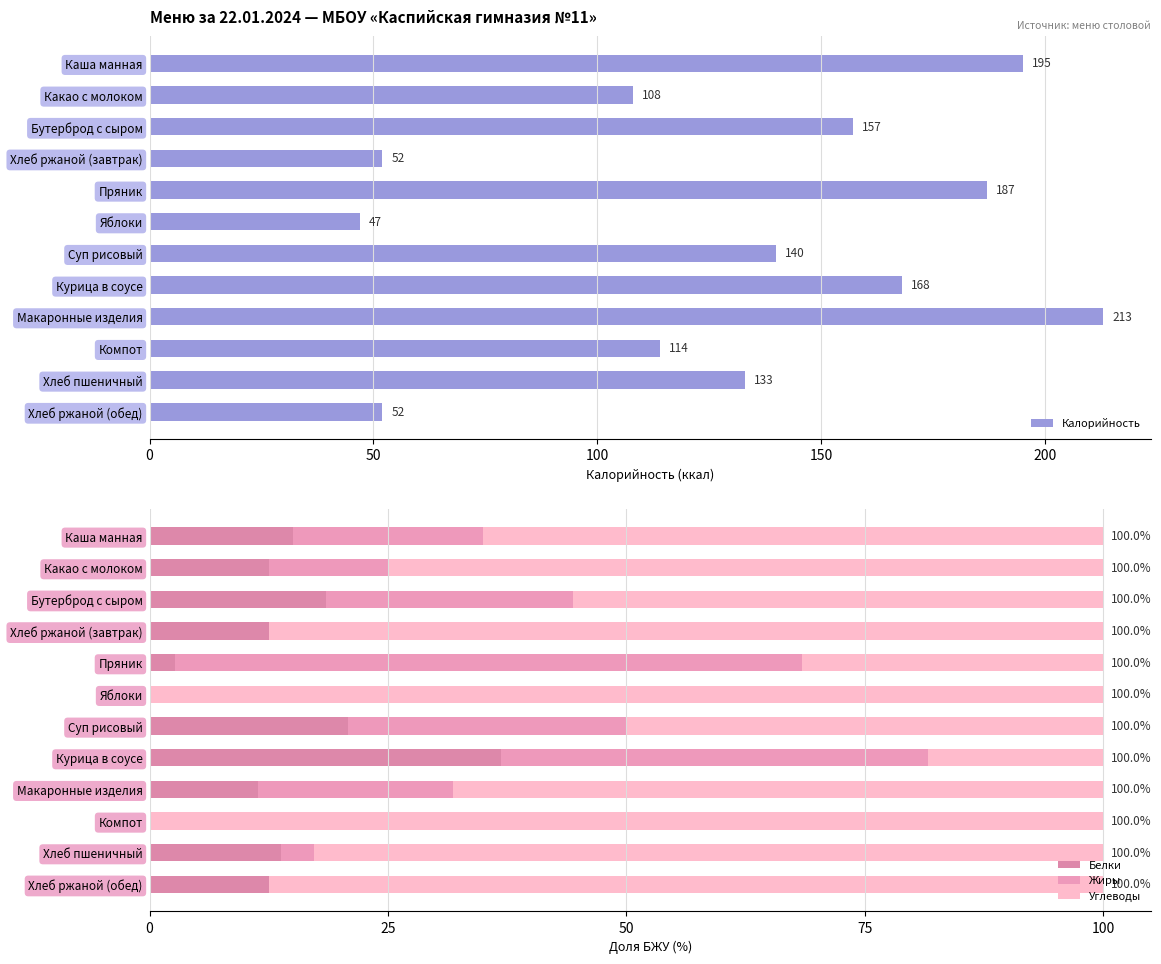

What is the highest value of the Белки series?

36.8